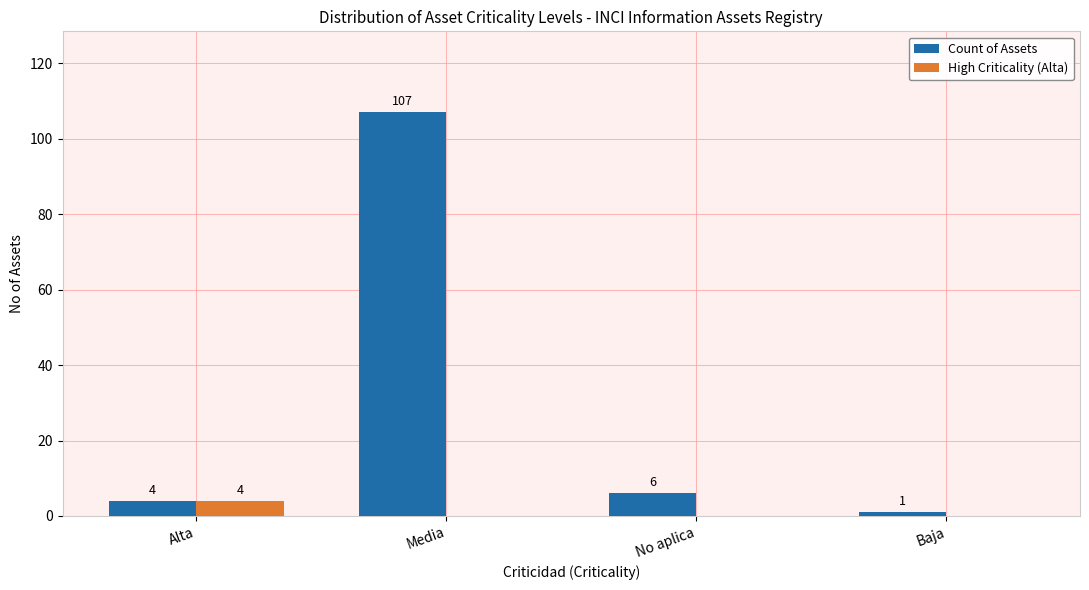

How many groups of bars are there?

4